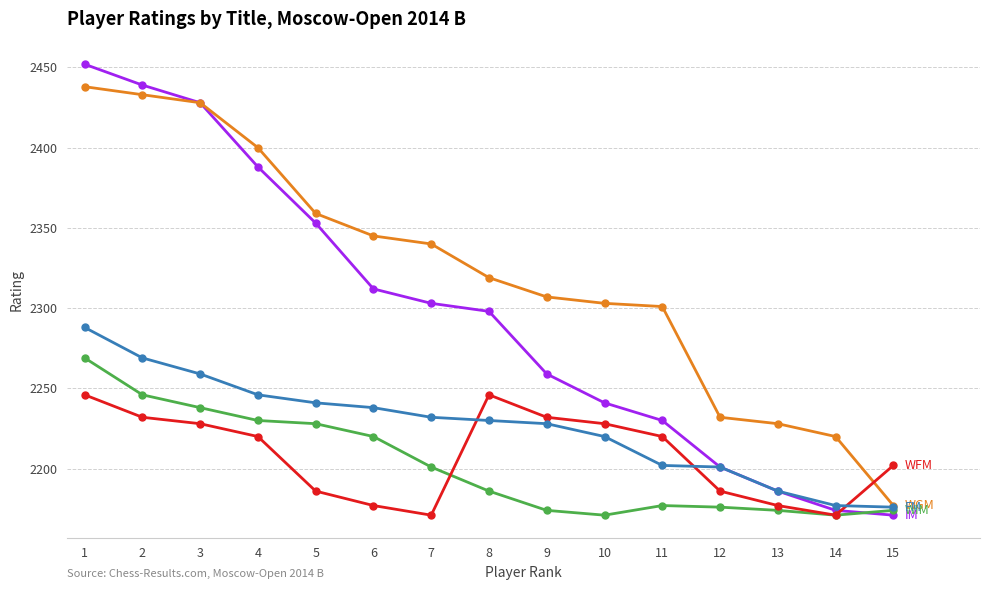

What is the total value across all series at 7?

11247